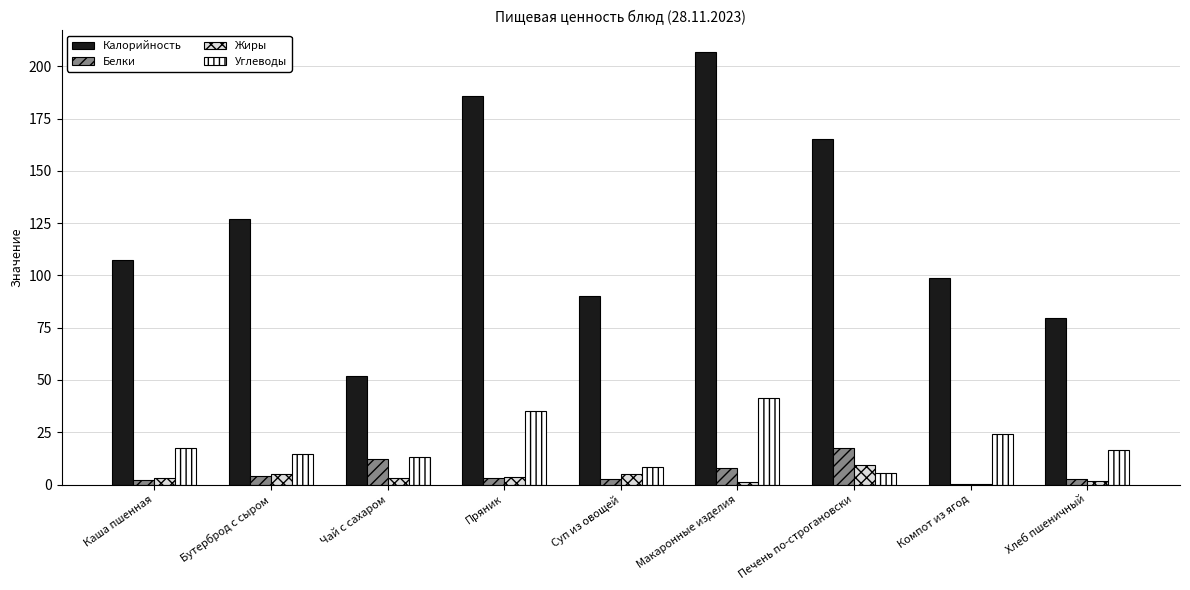

Is it true that Углеводы equals 16.4 at Хлеб пшеничный?

True